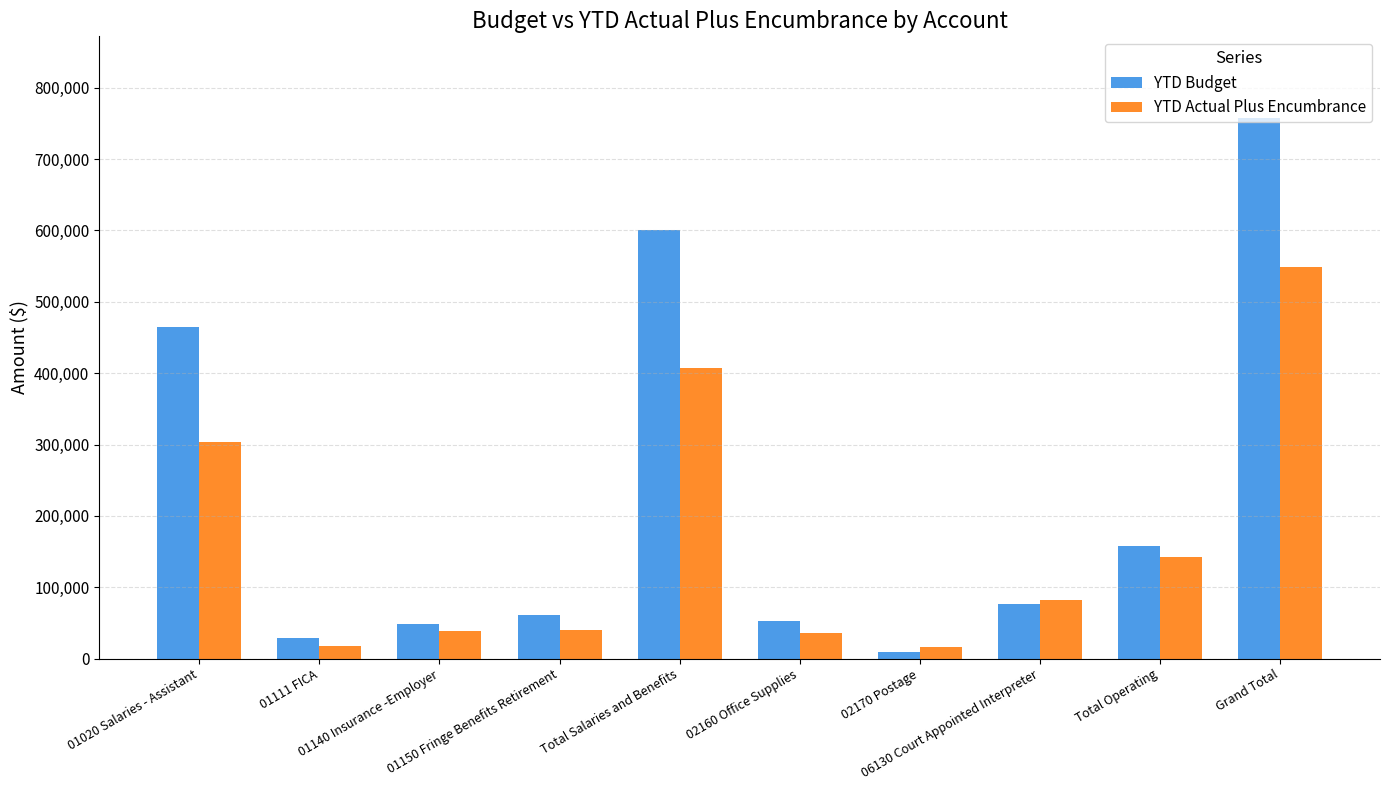

Which series has the widest spread of values?

YTD Budget